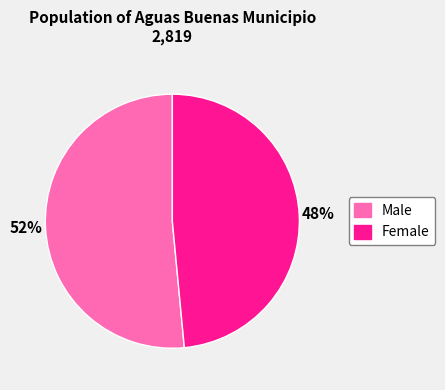

Count the number of slices in the pie.

2